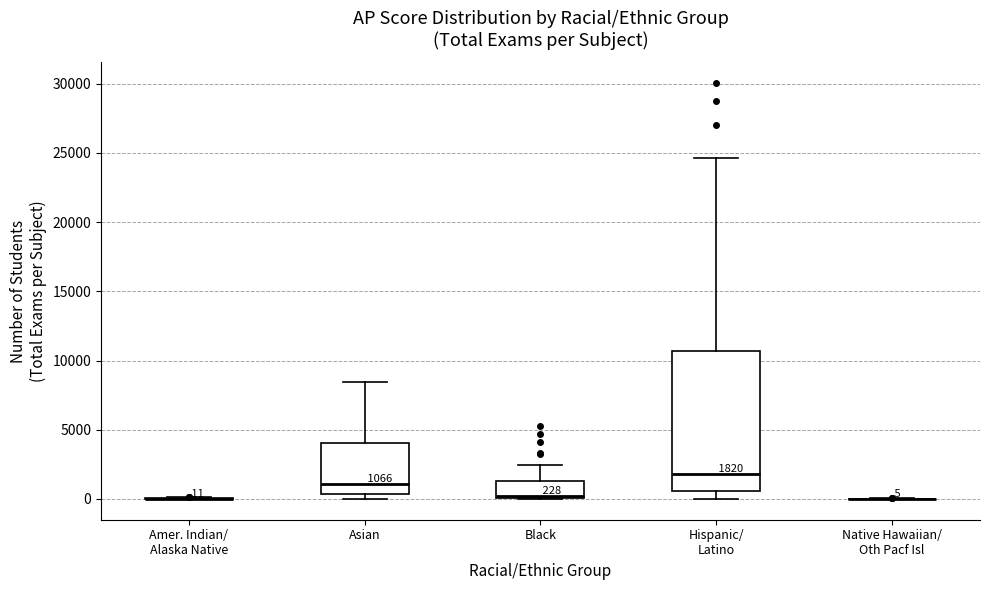

Which box is the tallest, from its lower edge to its upper edge?

Hispanic/ Latino